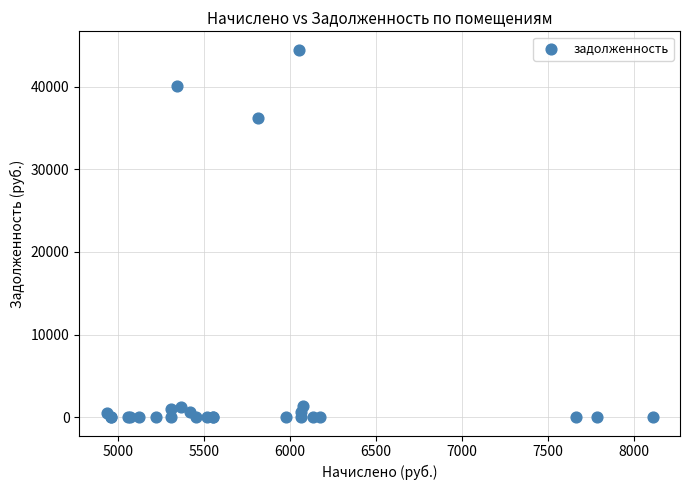

What Y value in the scatter plot is closest to 22230?

36184.6